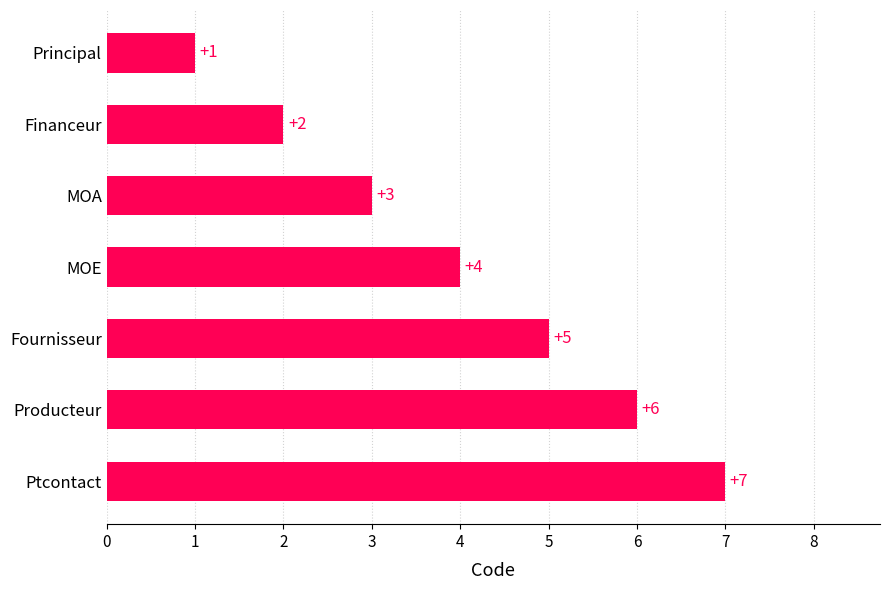

What is the sum of all values?

28